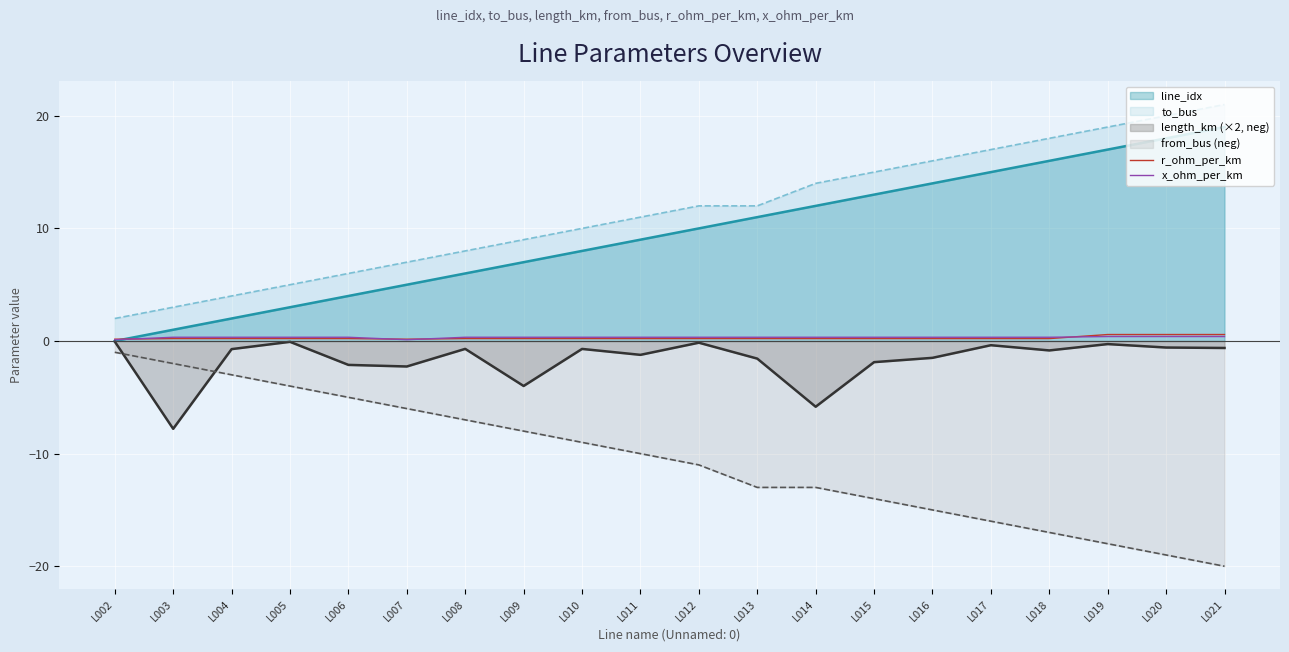

What is the difference between the maximum and minimum values in the r_ohm_per_km series?

0.4